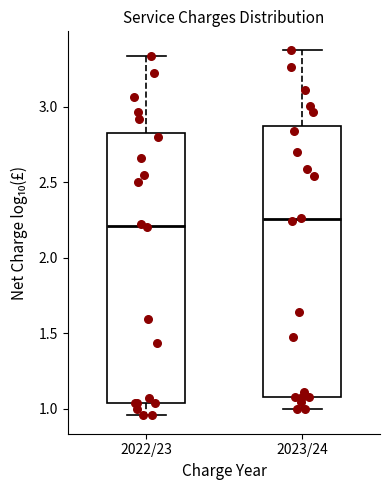

Reading left to right, transcribe this box plot: for each box, give where its median line is, the range the box spans, and where its two whiskers end, as read against the y-axis. The values are not printed on the chart, so give them approximately, as read against the axis.

2022/23: median 2.20, box 1.05 to 2.85, whiskers 0.95 to 3.35
2023/24: median 2.25, box 1.10 to 2.85, whiskers 1.00 to 3.40